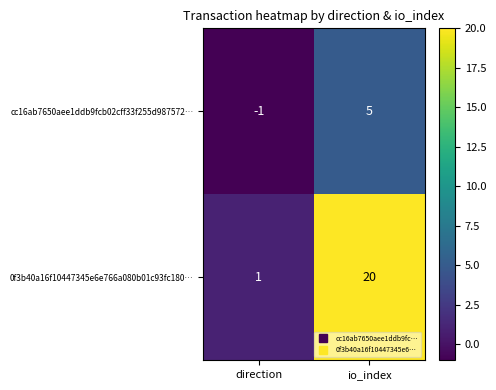

At how many categories does at least one series exceed 9?

1